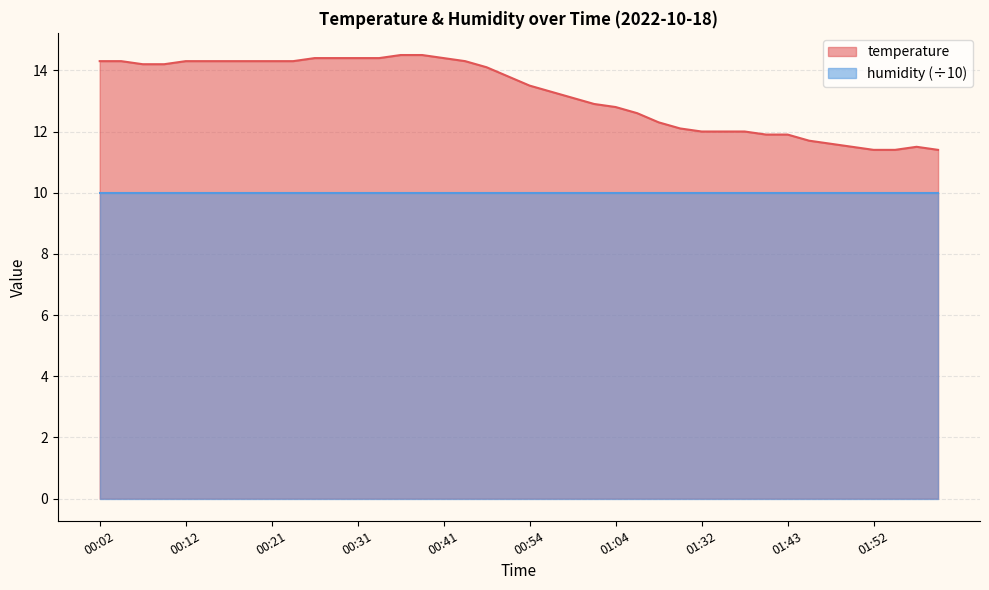

What is the value of the 6th point from the left?

14.3